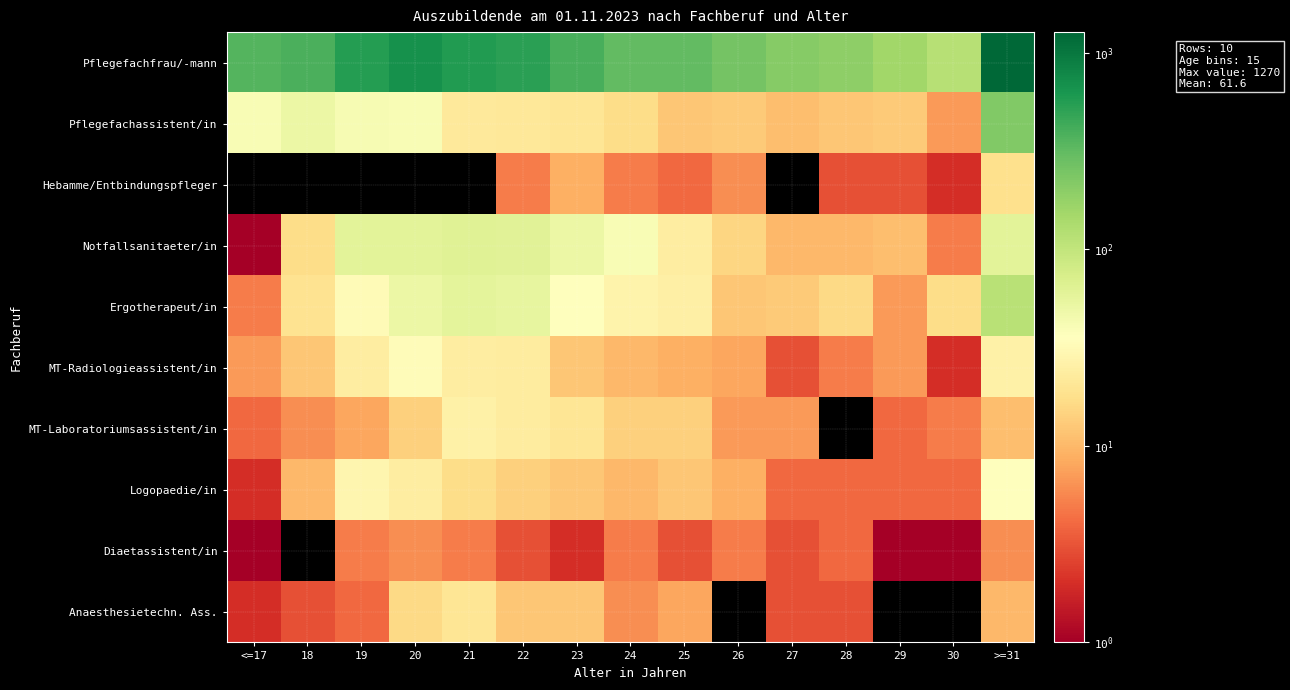

Count the number of data series in this chart.

10